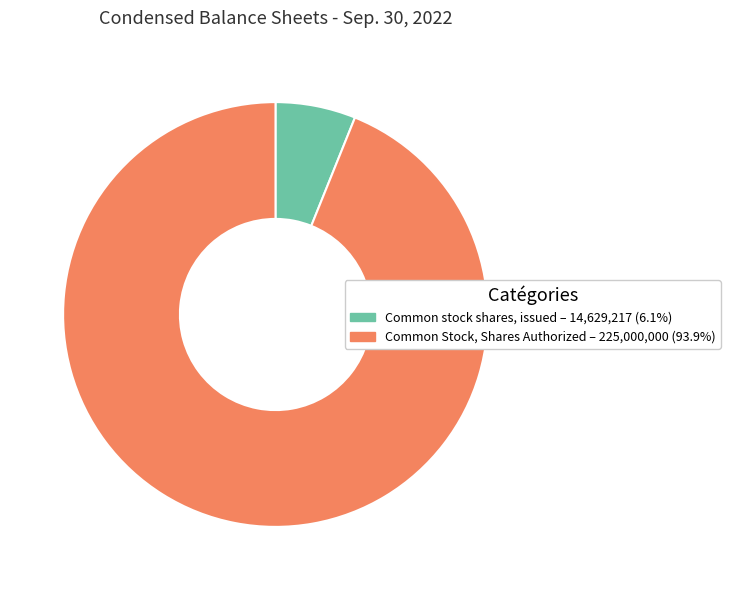

What is the smallest slice in the pie chart?

Common stock shares, issued